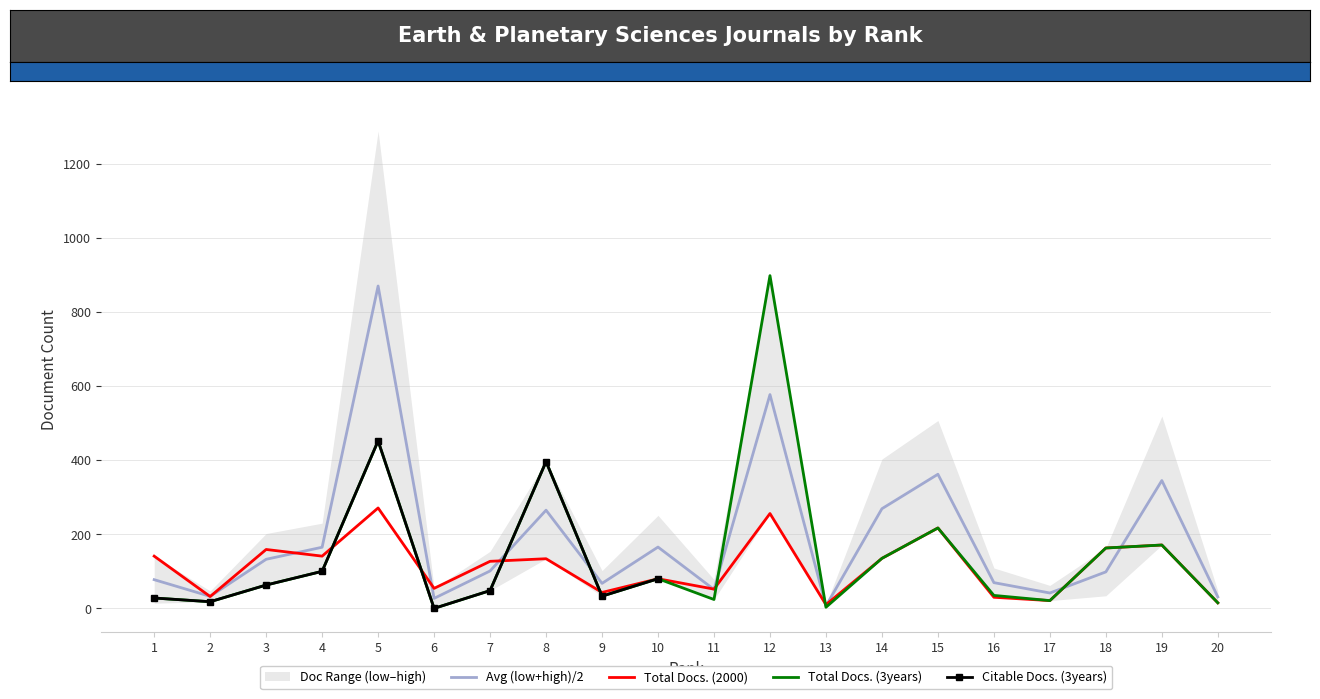

Between 11 and 18, which is larger?

18